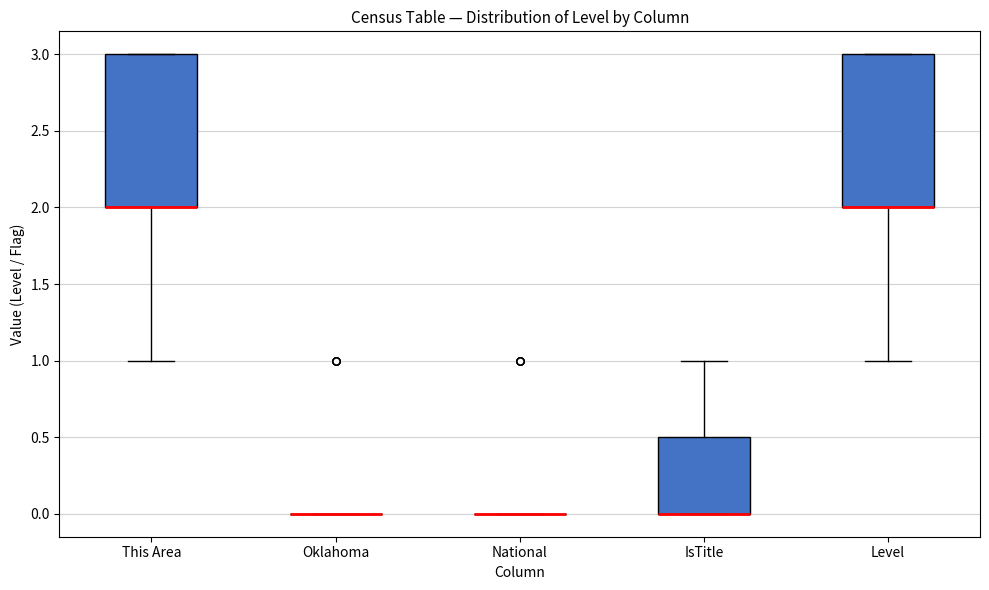

Reading left to right, transcribe this box plot: for each box, give where its median line is, the range the box spans, and where its two whiskers end, as read against the y-axis. The values are not printed on the chart, so give them approximately, as read against the axis.

This Area: median 2.0 (drawn on the box's lower edge), box 2.0 to 3.0, whiskers 1.0 to 3.0
Oklahoma: box collapsed to a line at 0.0, whiskers 0.0 to 0.0
National: box collapsed to a line at 0.0, whiskers 0.0 to 0.0
IsTitle: median 0.0 (drawn on the box's lower edge), box 0.0 to 0.5, whiskers 0.0 to 1.0
Level: median 2.0 (drawn on the box's lower edge), box 2.0 to 3.0, whiskers 1.0 to 3.0